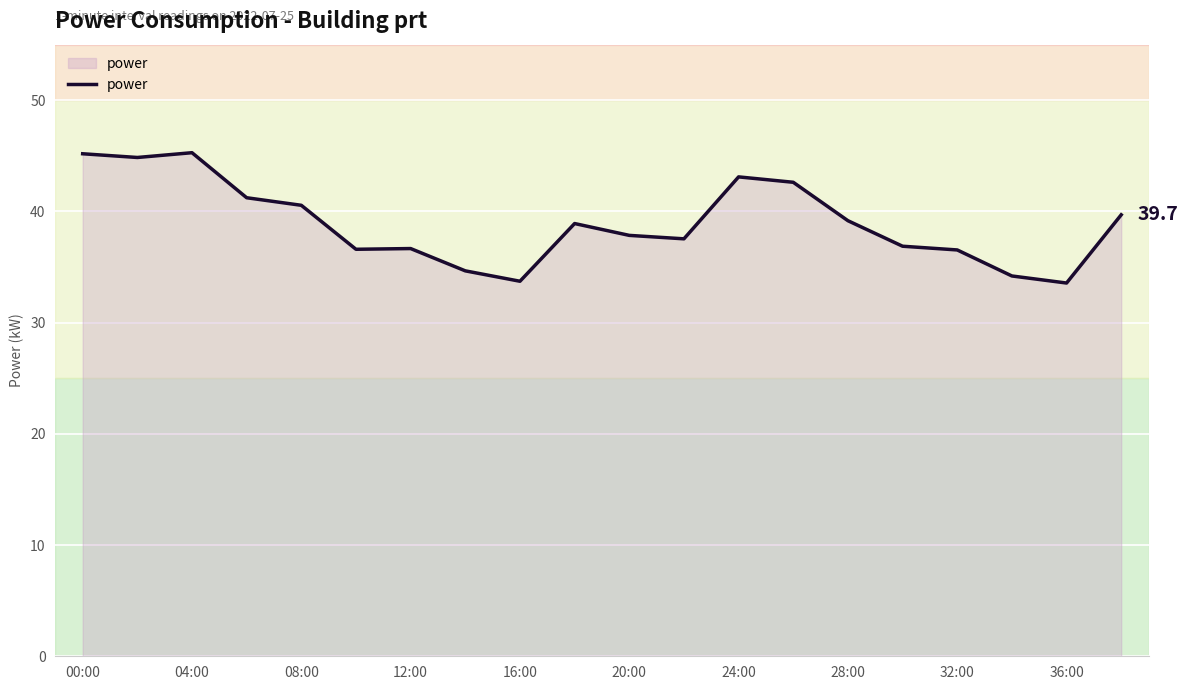

What is the minimum value shown in the chart?

33.6